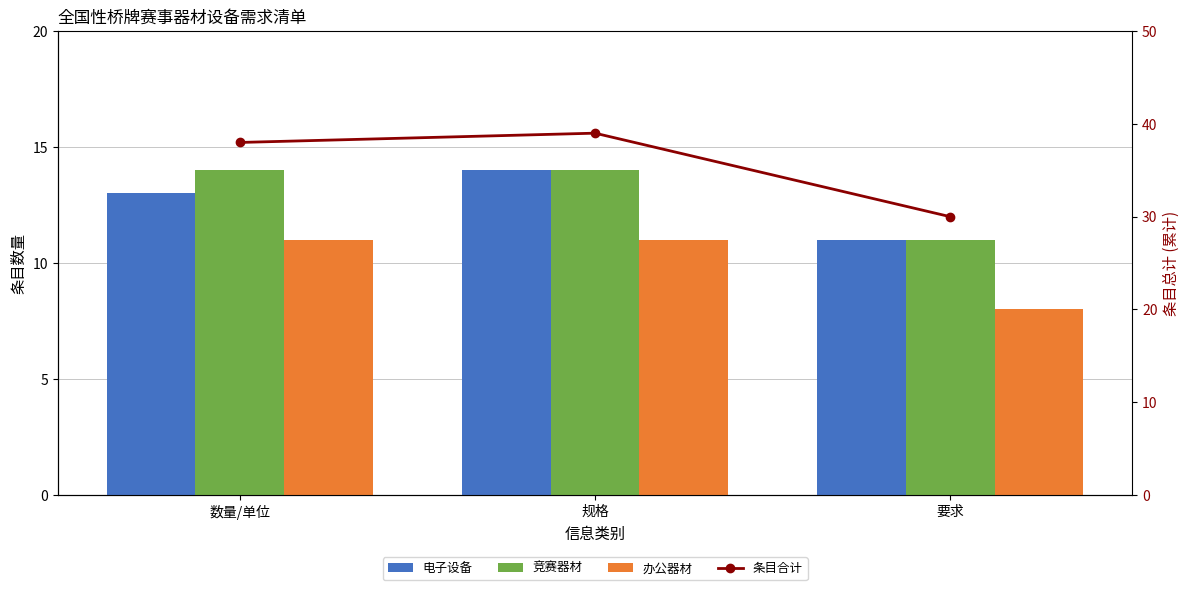

Between 规格 and 要求, which is larger?

规格